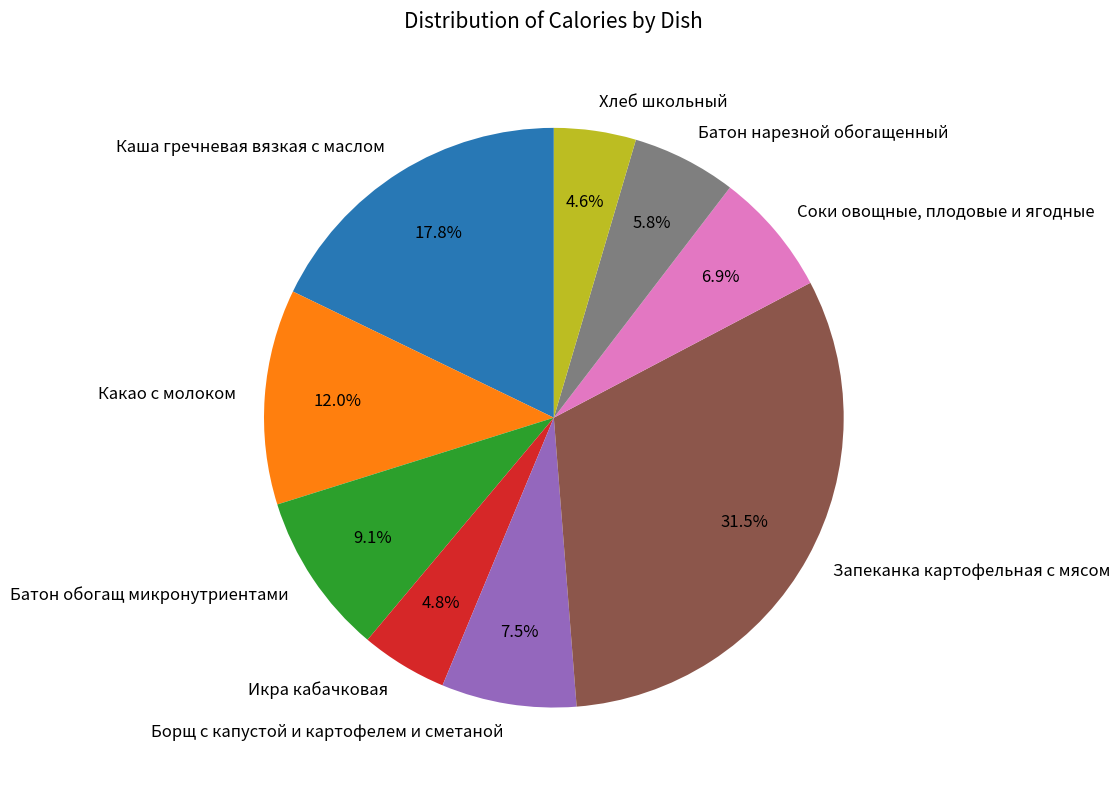

How many slices are in this pie chart?

9